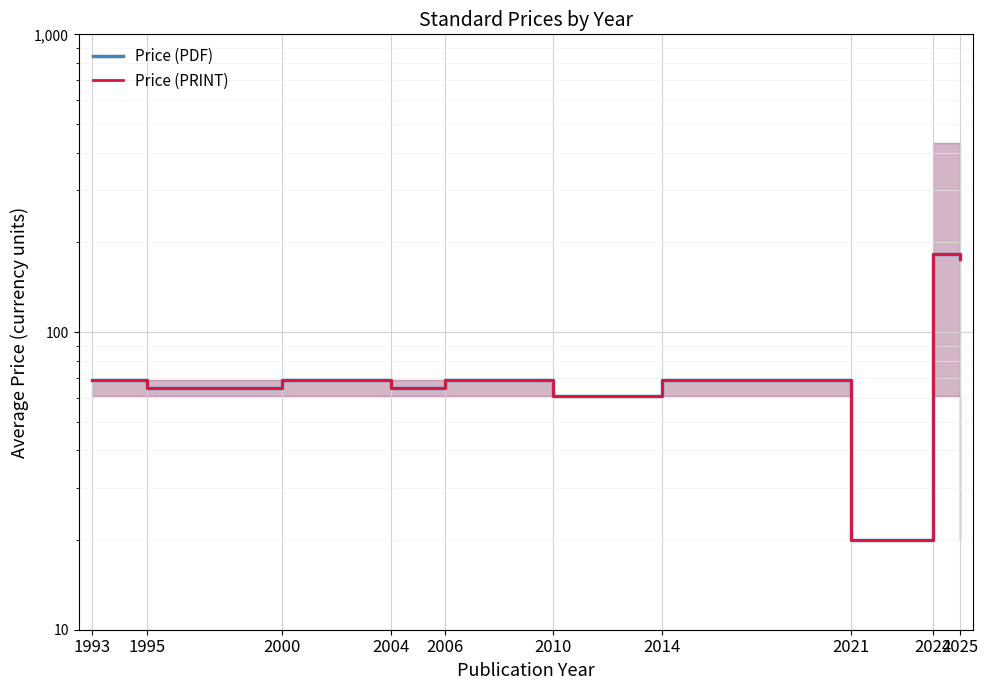

What is the sum of all Price (PRINT) values?

845.0